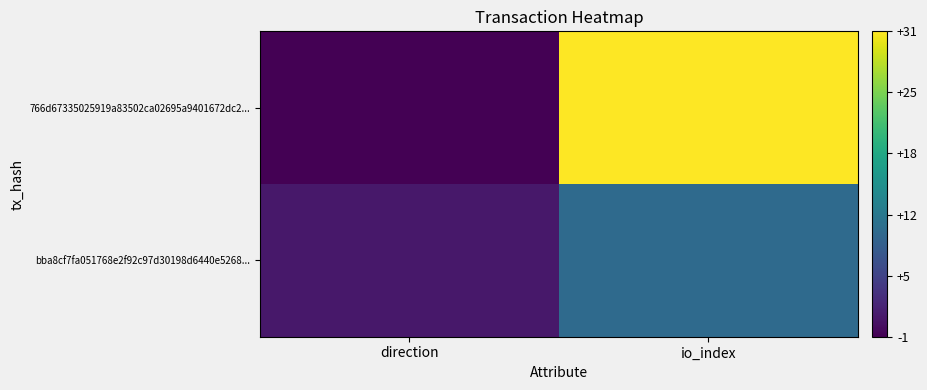

Reading left to right, extract all data points from this chart.

766d67335025919a83502ca02695a9401672dc2...: direction=-1	io_index=31
bba8cf7fa051768e2f92c97d30198d6440e5268...: direction=1	io_index=10